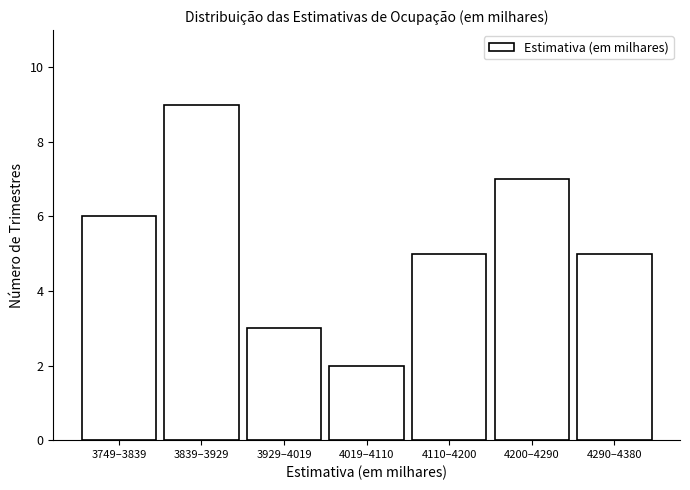

Reading left to right, extract all data points from this chart.

3749–3839=6	3839–3929=9	3929–4019=3	4019–4110=2	4110–4200=5	4200–4290=7	4290–4380=5